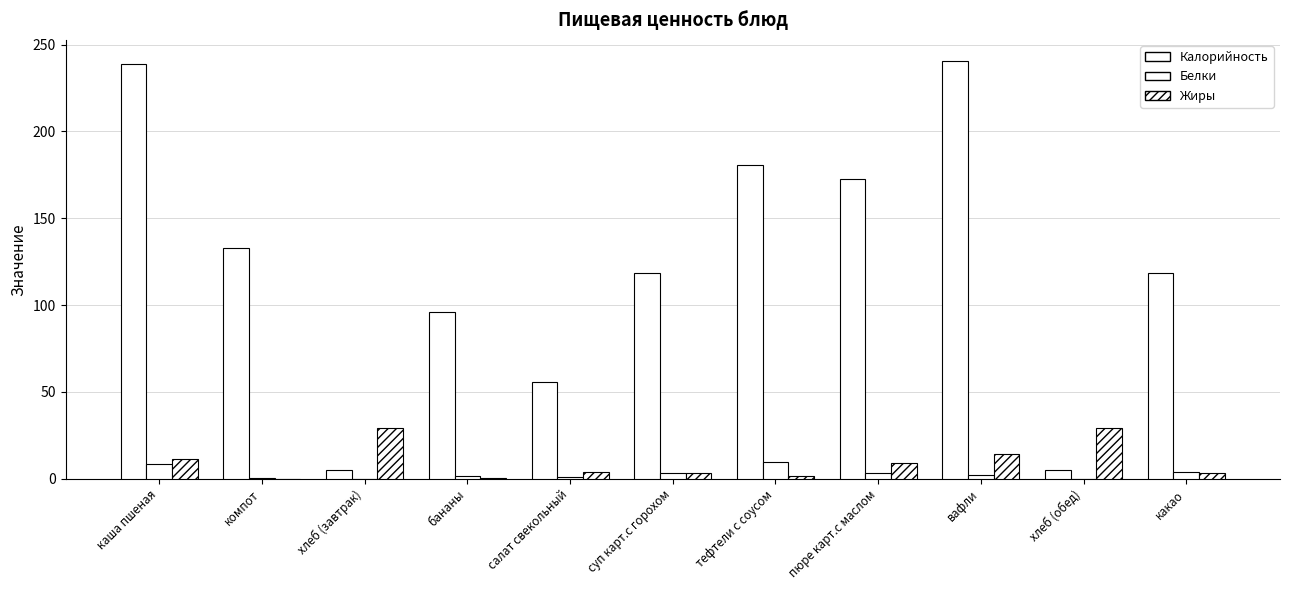

What is the sum of all Белки values?

33.8